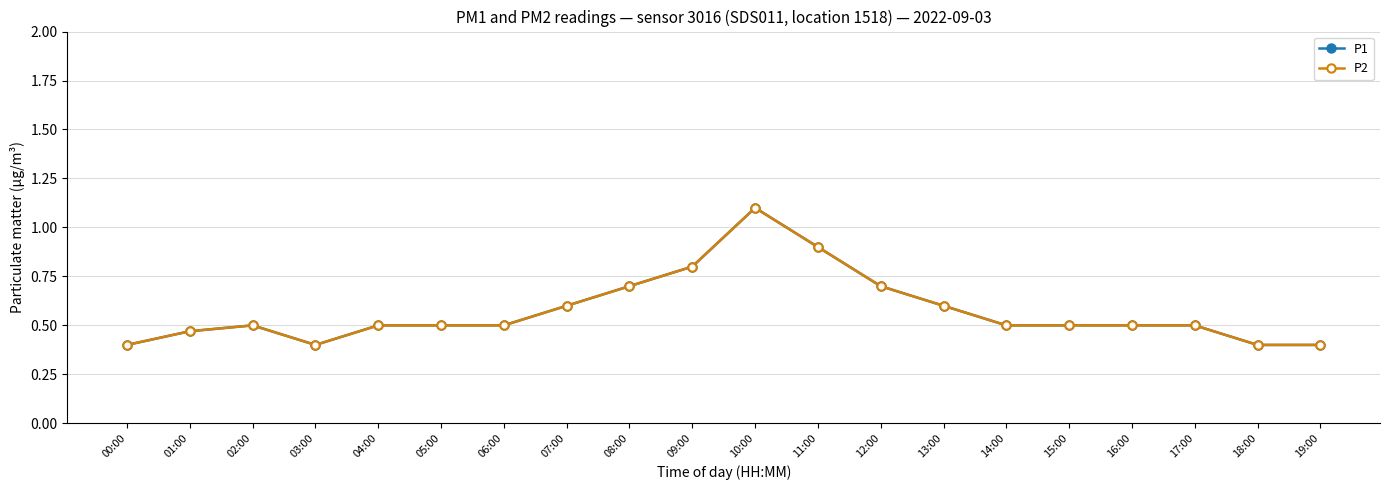

Which series has the largest range (max minus min)?

P1